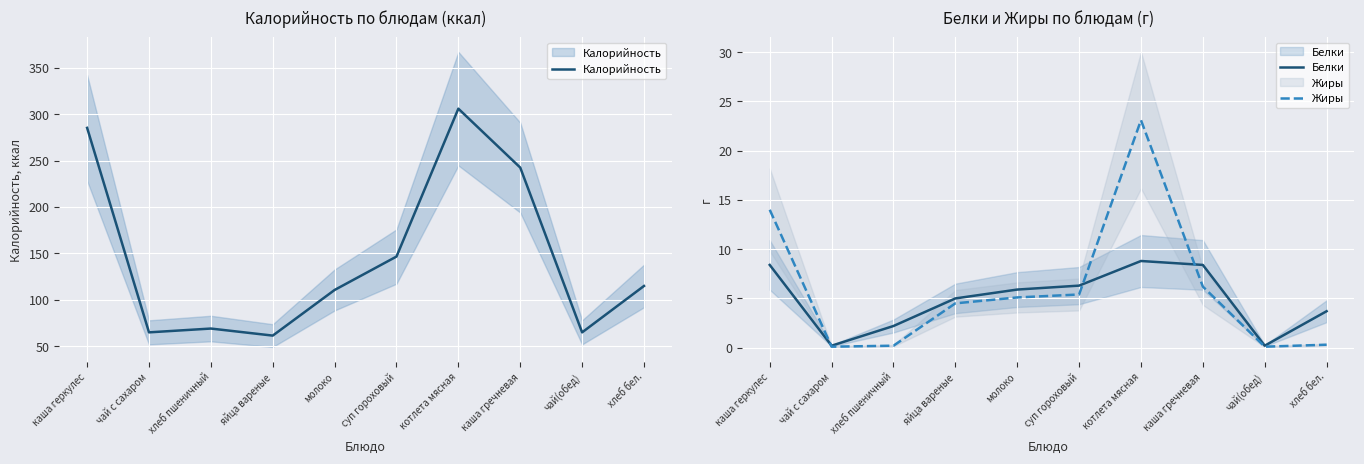

What is the difference between the maximum and minimum values in the Калорийность series?

244.6